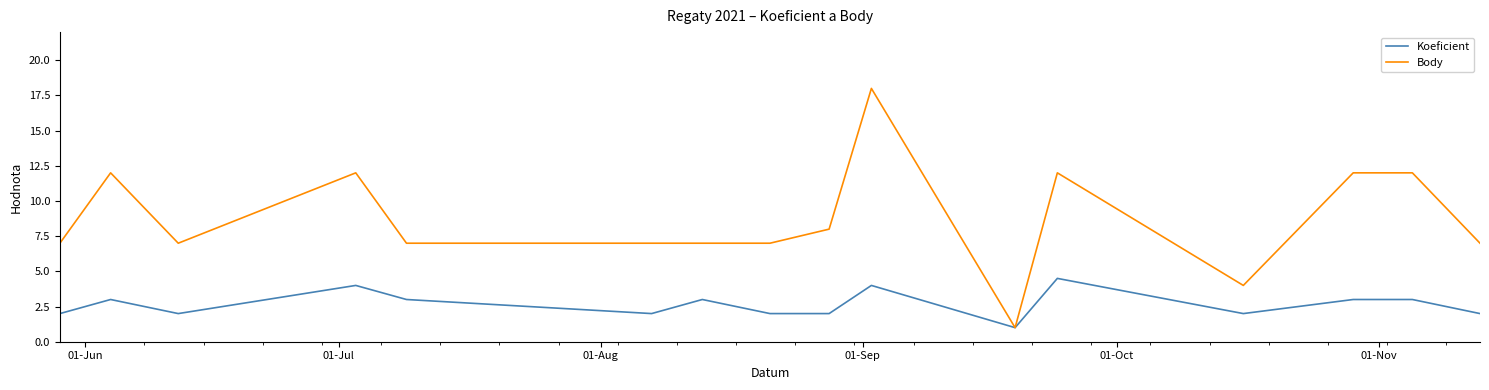

Which series has the largest total across all categories?

Body